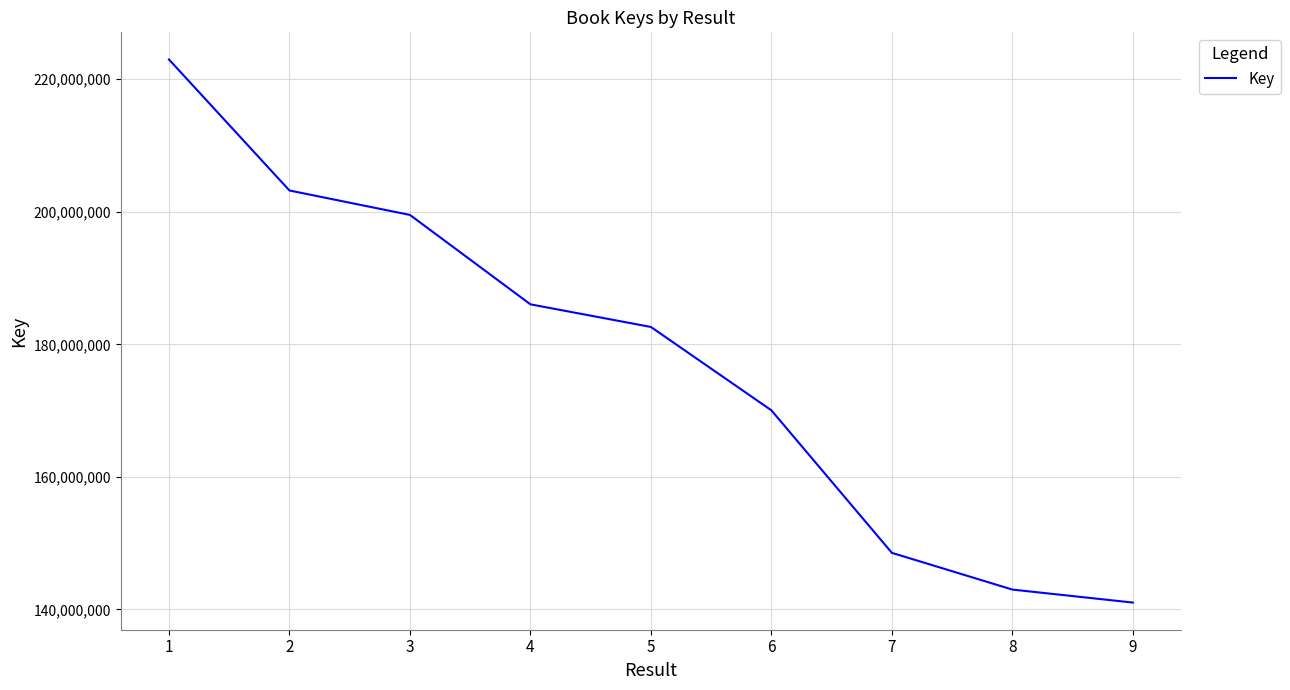

Where is the data nearest to the value 182007618?

5